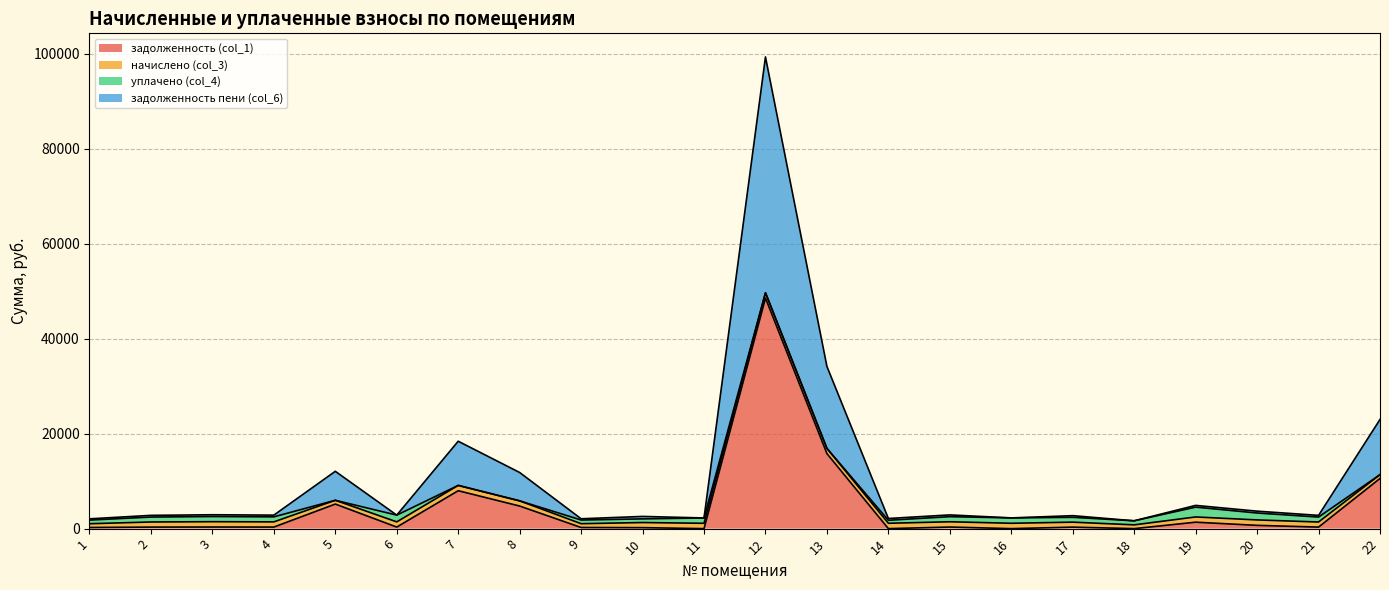

Which category has the lowest value in the задолженность пени (col_6) series?

18